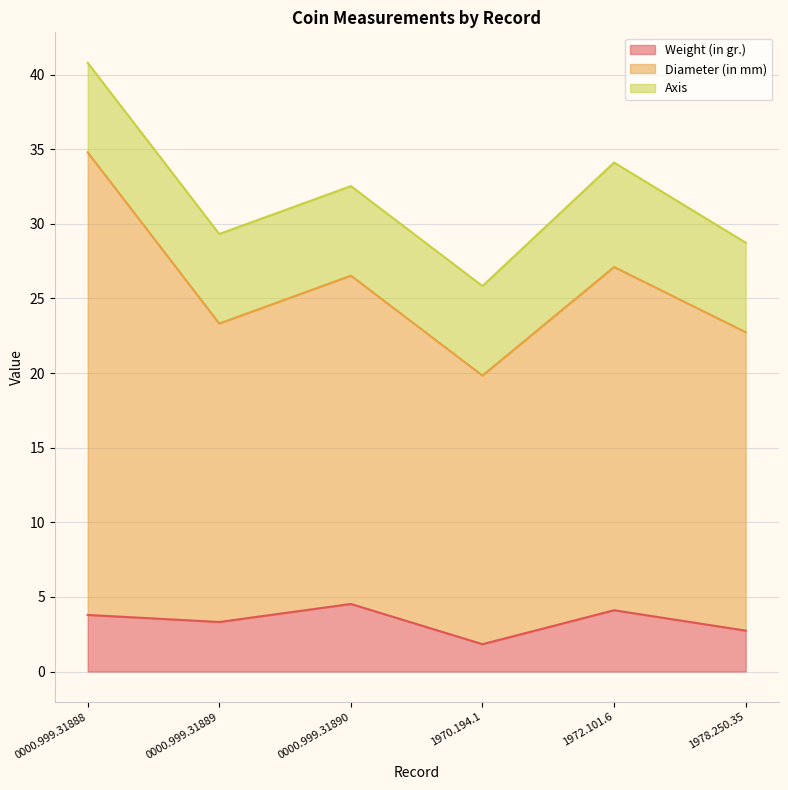

What is the approximate value of Weight (in gr.) at 1978.250.35?

2.7